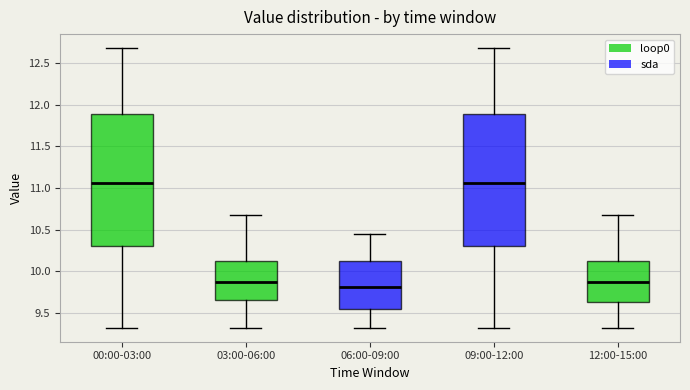

Reading left to right, transcribe this box plot: for each box, give where its median line is, the range the box spans, and where its two whiskers end, as read against the y-axis. The values are not printed on the chart, so give them approximately, as read against the axis.

00:00-03:00: median 11.05, box 10.30 to 11.90, whiskers 9.30 to 12.70
03:00-06:00: median 9.90, box 9.65 to 10.10, whiskers 9.30 to 10.70
06:00-09:00: median 9.80, box 9.55 to 10.10, whiskers 9.30 to 10.45
09:00-12:00: median 11.05, box 10.30 to 11.90, whiskers 9.30 to 12.70
12:00-15:00: median 9.90, box 9.65 to 10.10, whiskers 9.30 to 10.70